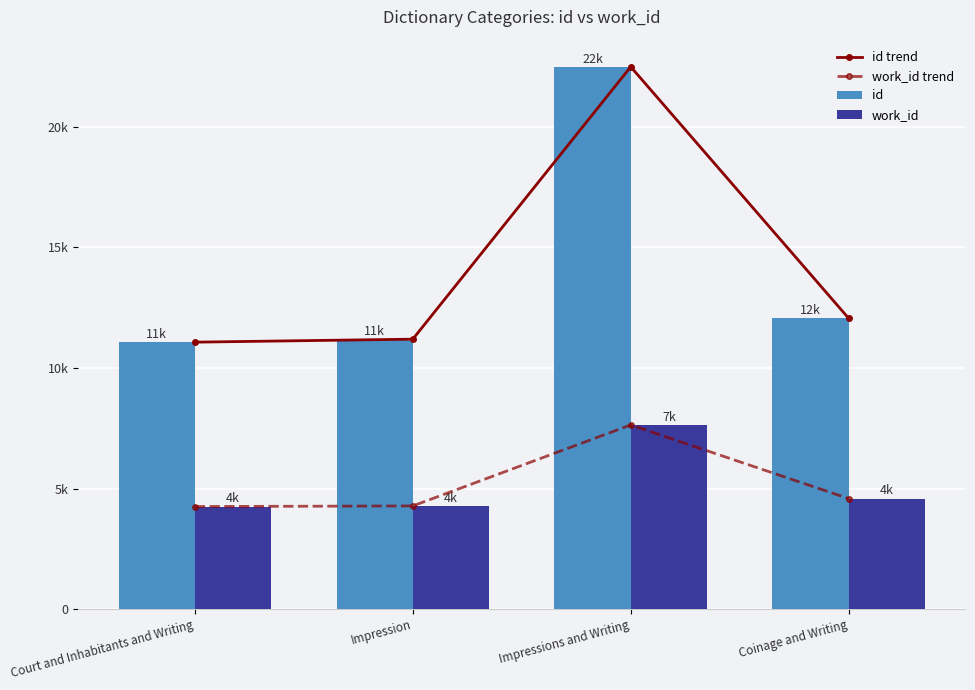

At which category does the chart reach its minimum across all series?

Court and Inhabitants and Writing